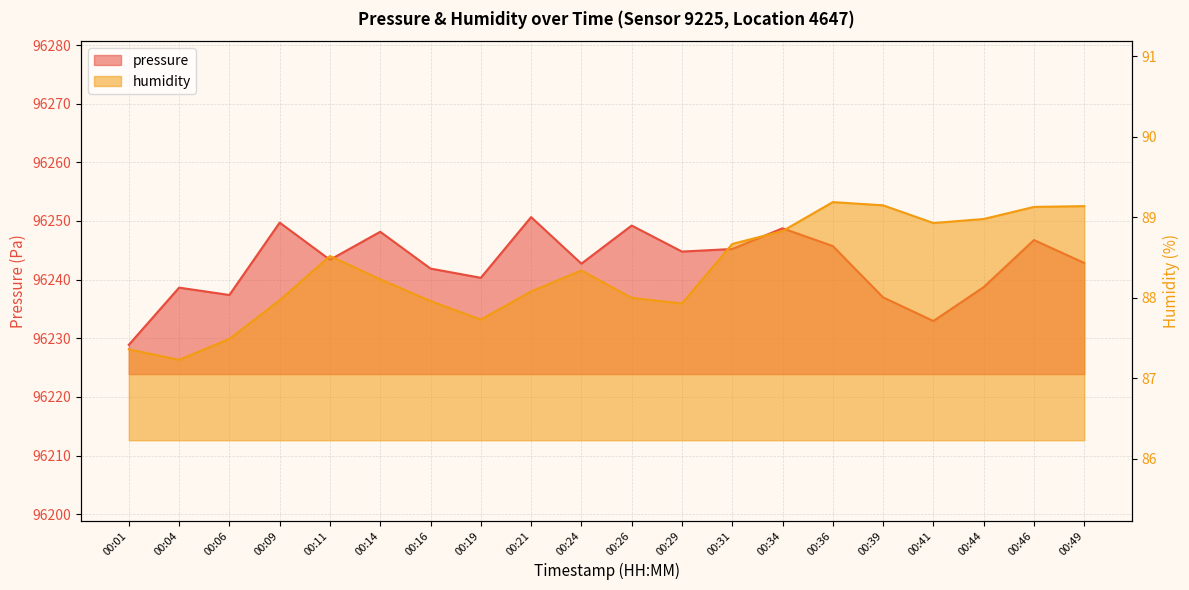

How many data points does each series have?

20